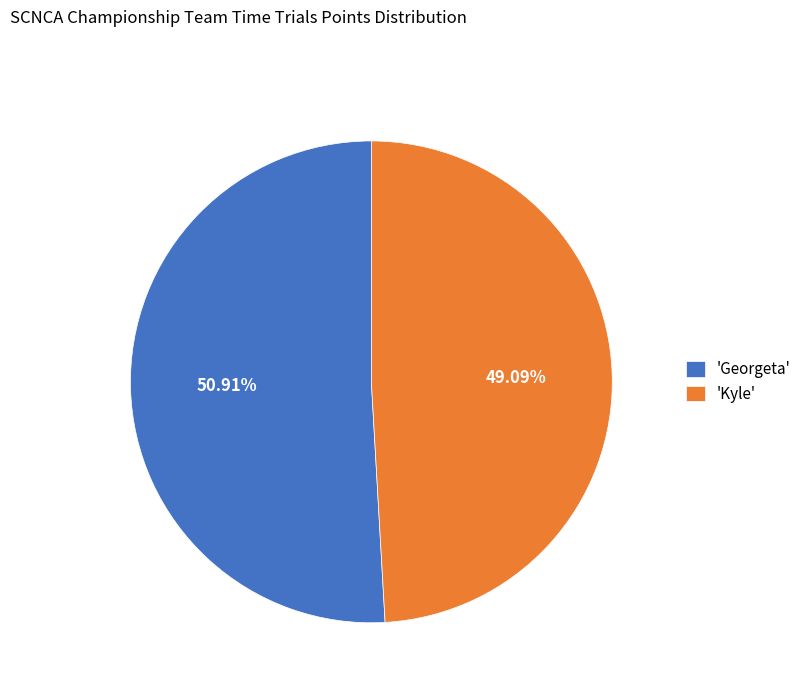

Combined, do 'Kyle' and 'Georgeta' account for over 50%?

Yes